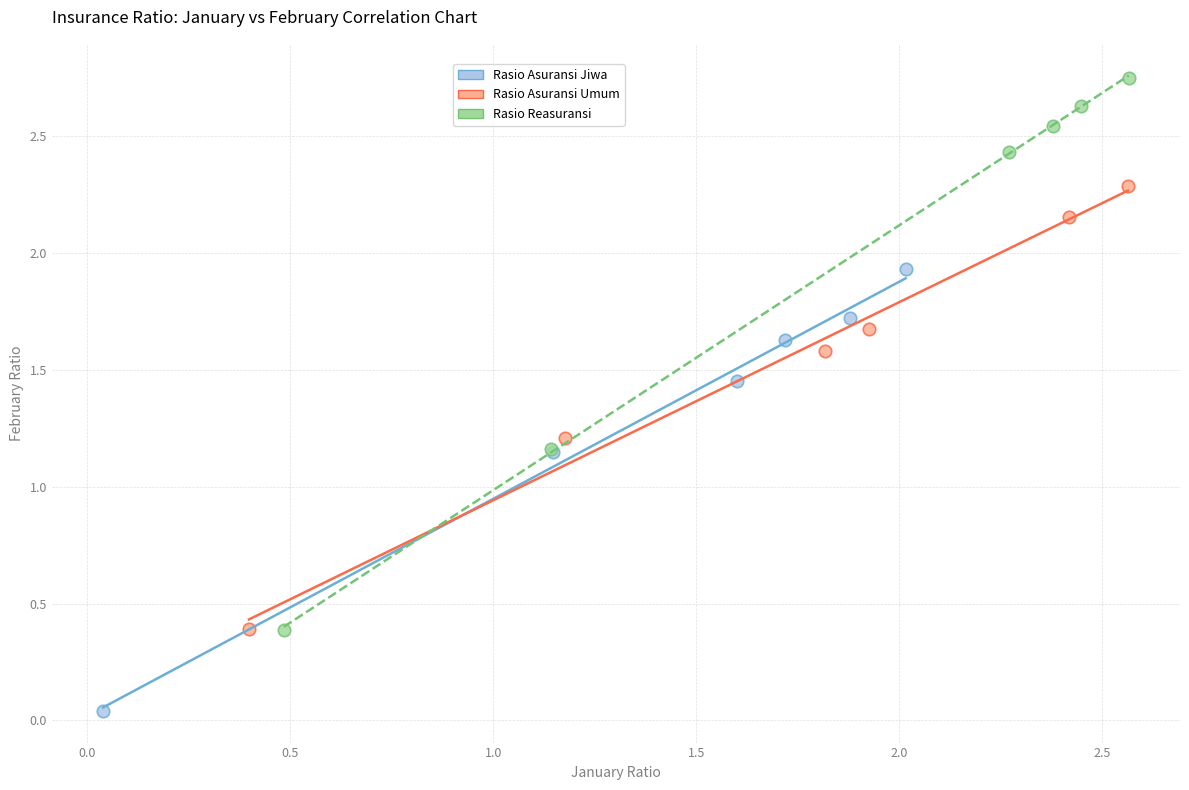

Which series contains the lowest Y value?

Rasio Asuransi Jiwa